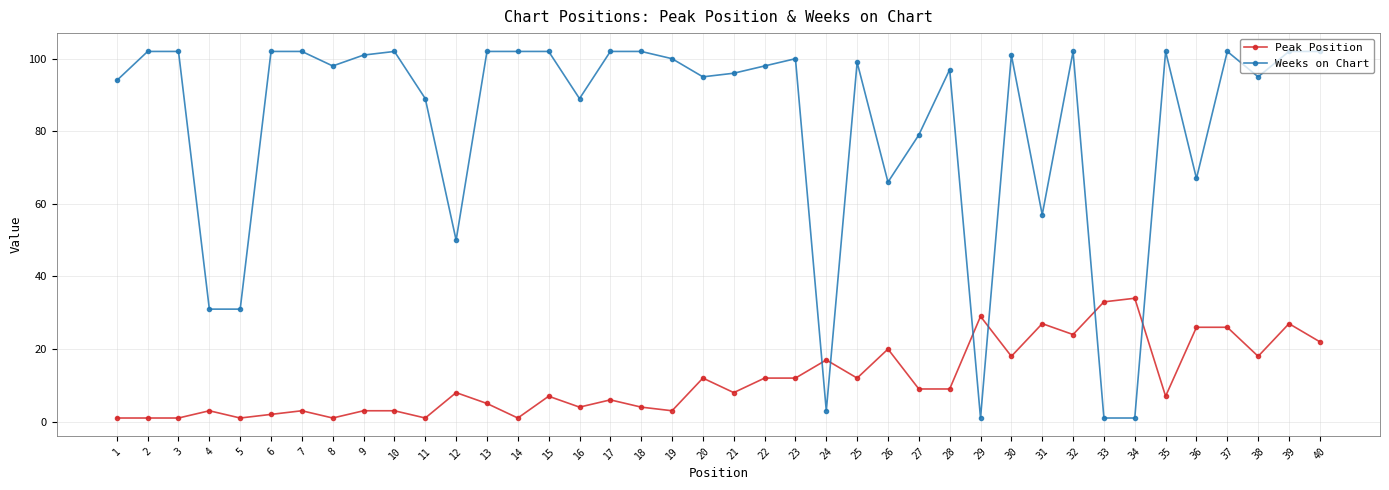

What is the maximum value shown in the chart?

102